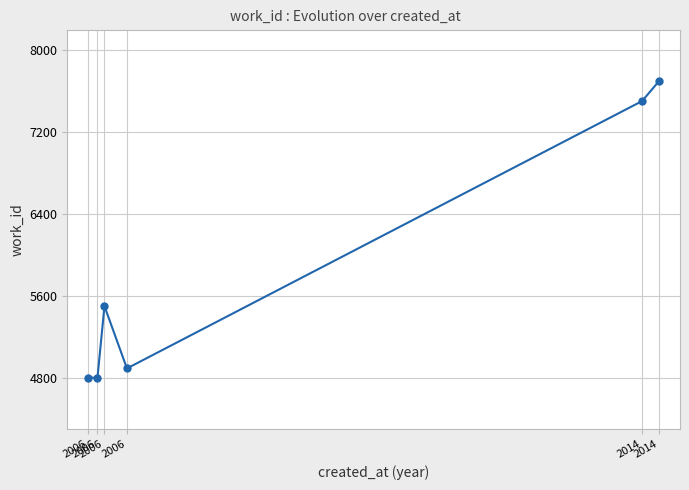

True or false: the data has more than 1 interior local peaks.

False